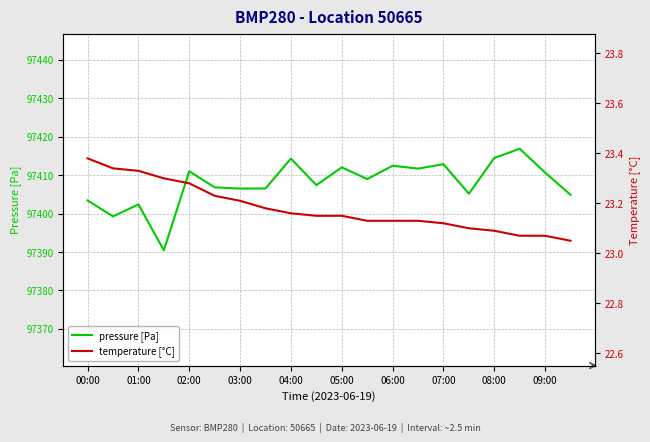

Is it true that pressure [Pa] equals 64419.8 at 17?

False